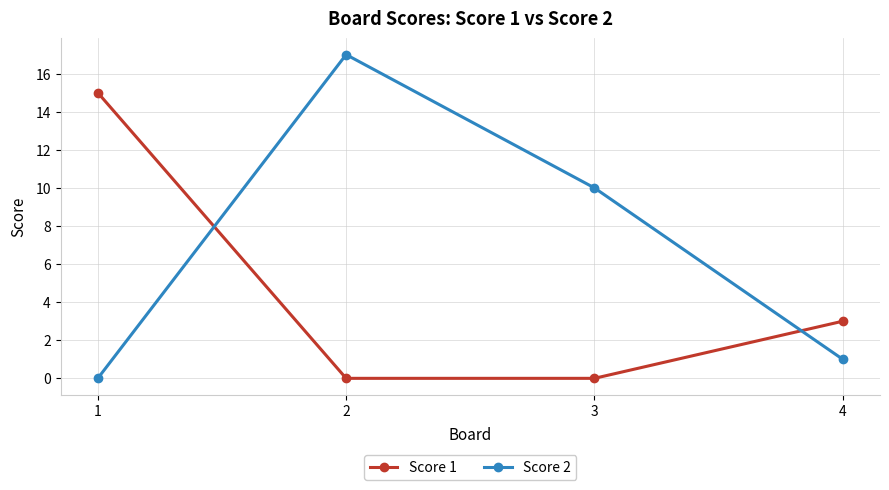

Which series has the largest total across all categories?

Score 2